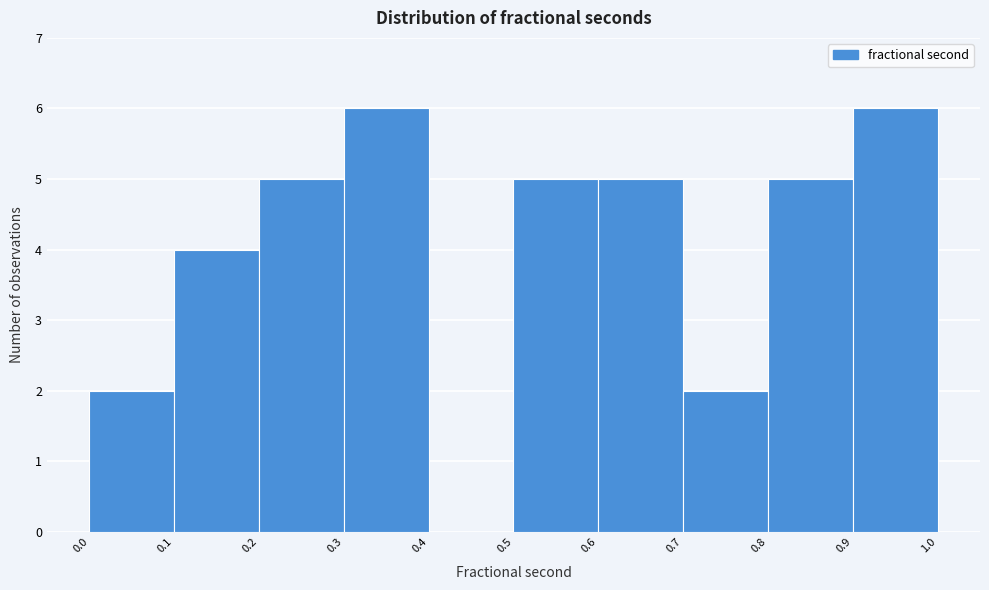

Reading left to right, transcribe this chart: for each bar, give the range it covers on the x-axis and its height. The values are not printed on the chart, so give them approximately, as read against the axis.

0.0 to 0.1: 2
0.1 to 0.2: 4
0.2 to 0.3: 5
0.3 to 0.4: 6
0.4 to 0.5: 0
0.5 to 0.6: 5
0.6 to 0.7: 5
0.7 to 0.8: 2
0.8 to 0.9: 5
0.9 to 1.0: 6